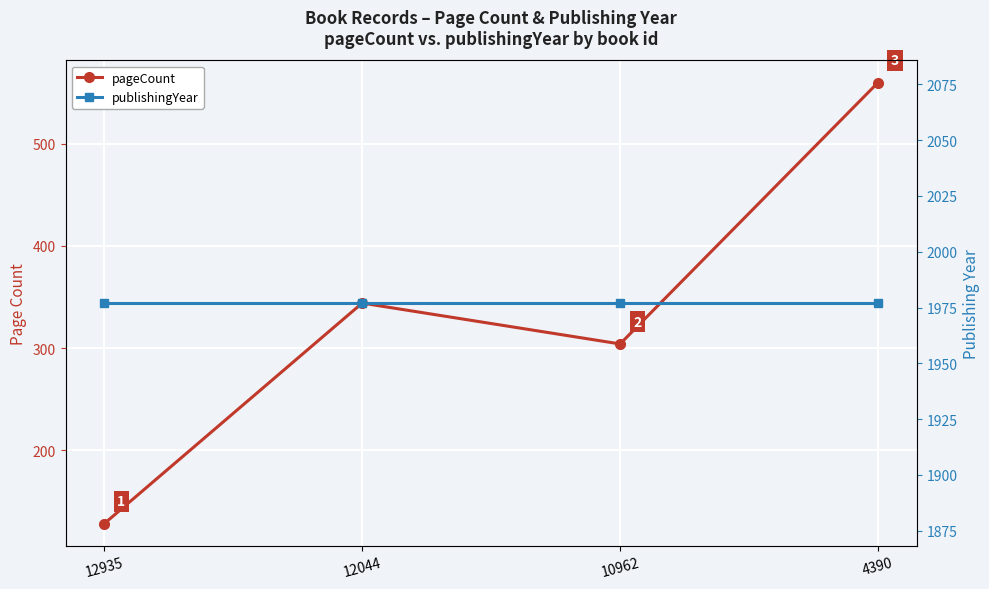

Reading left to right, what are all the values shown in this chart?

pageCount: 128	344	304	560
publishingYear: 1977	1977	1977	1977